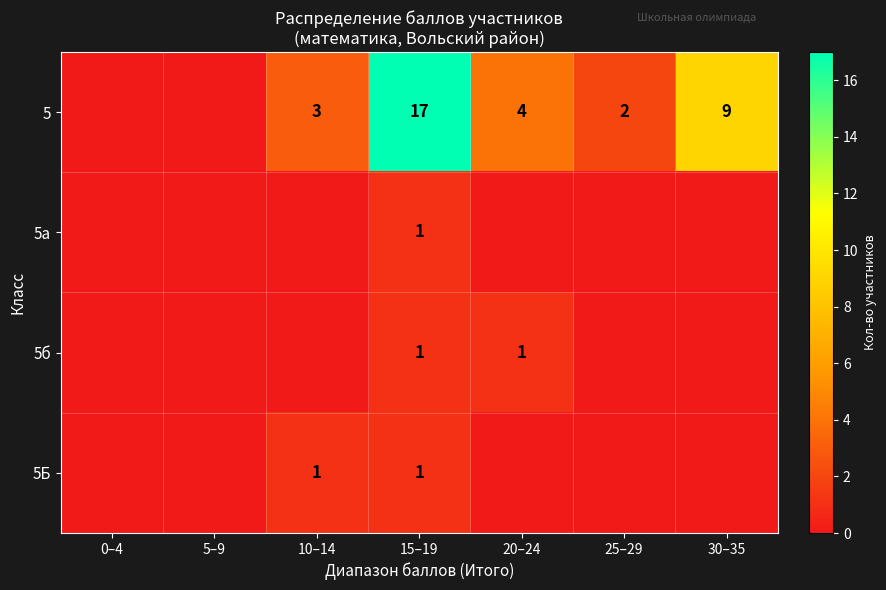

The 5 series shows 2 at 25–29. True or false?

True